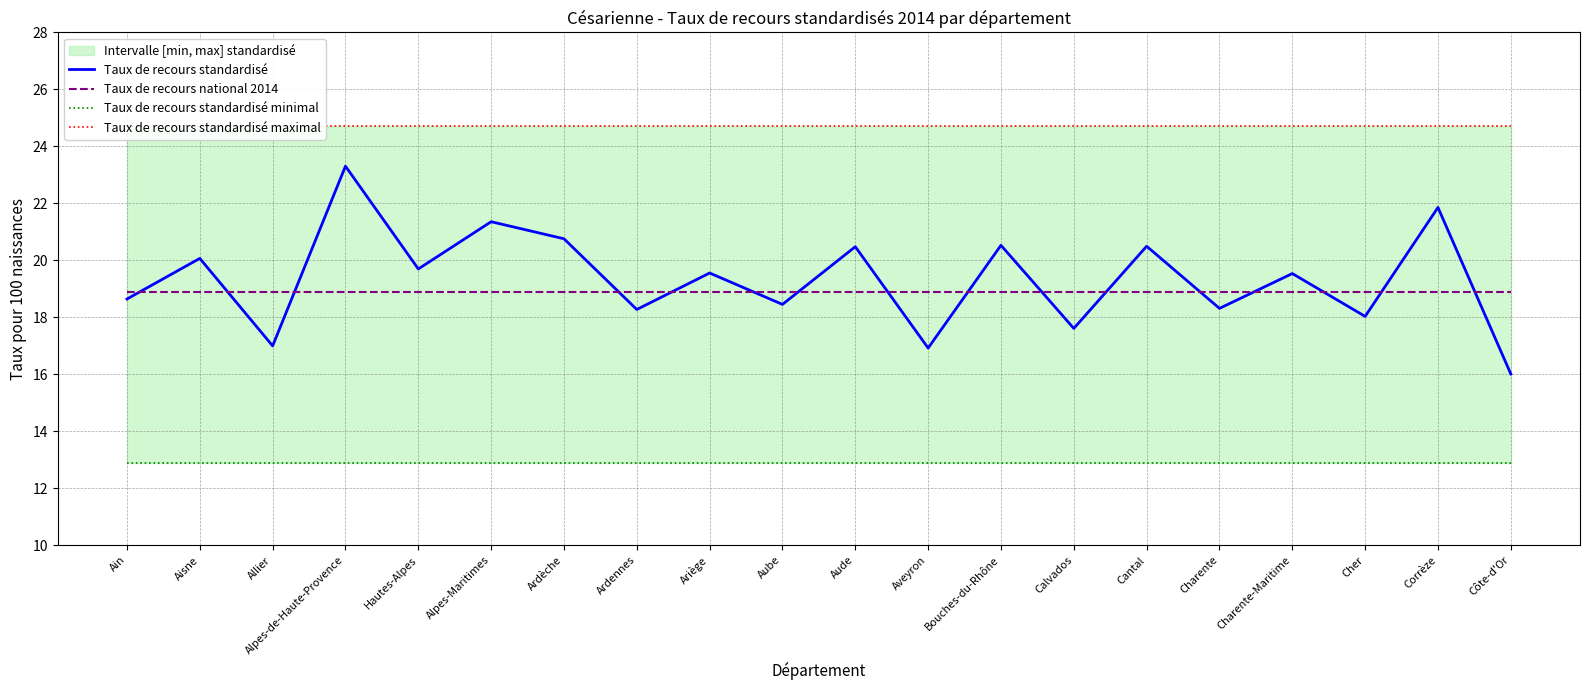

True or false: Taux de recours standardisé and Taux de recours national 2014 intersect in this chart.

True